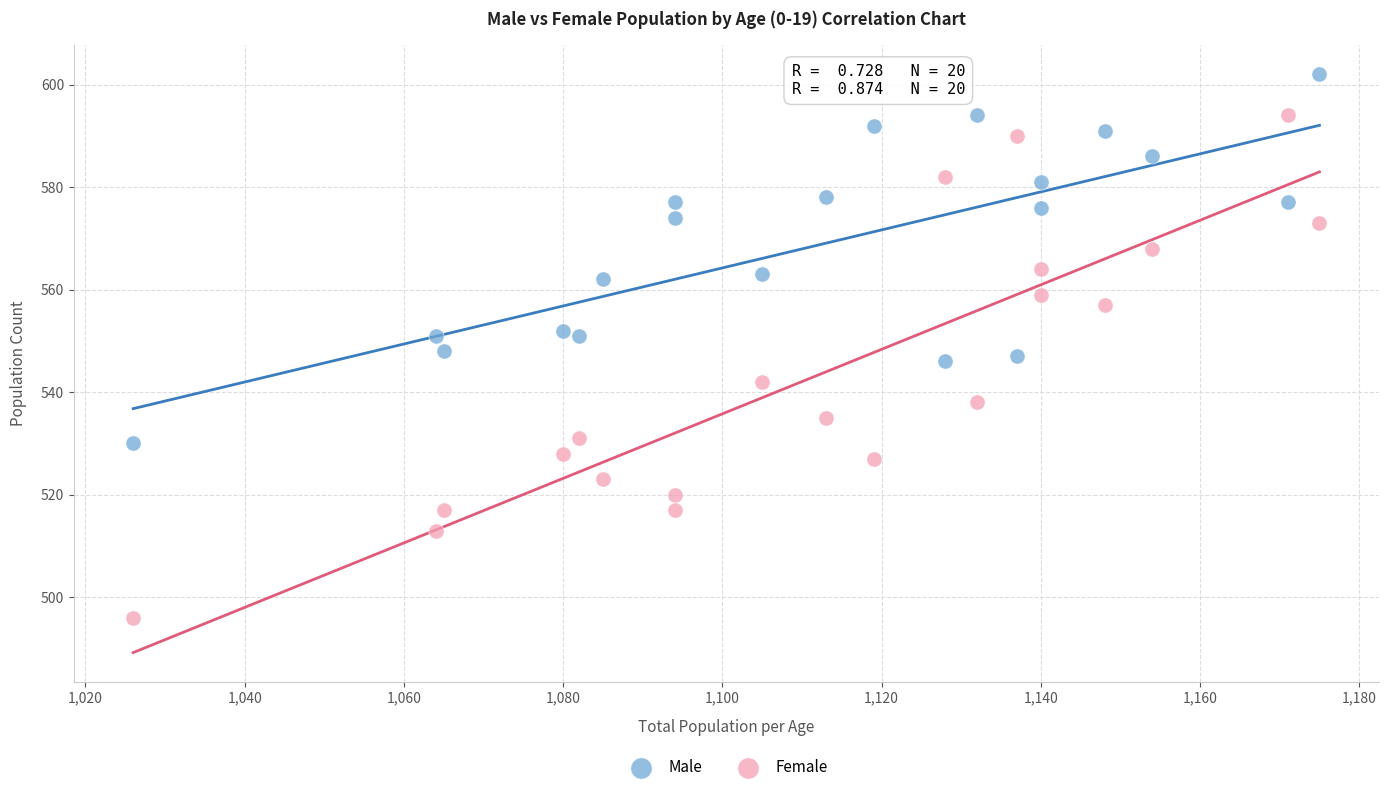

Across all data points, what is the range of Y values (max minus min)?

106